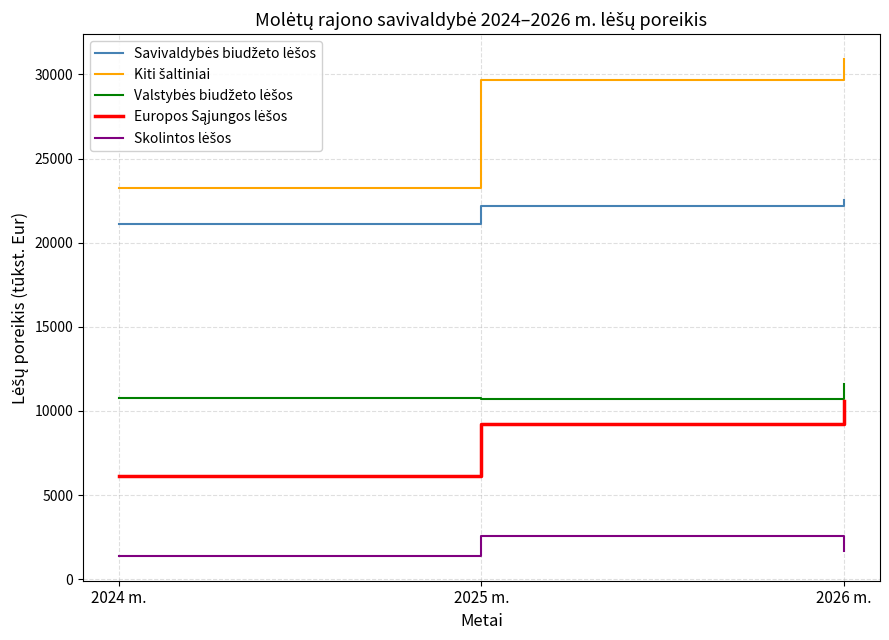

What is the smallest value displayed?

1385.0